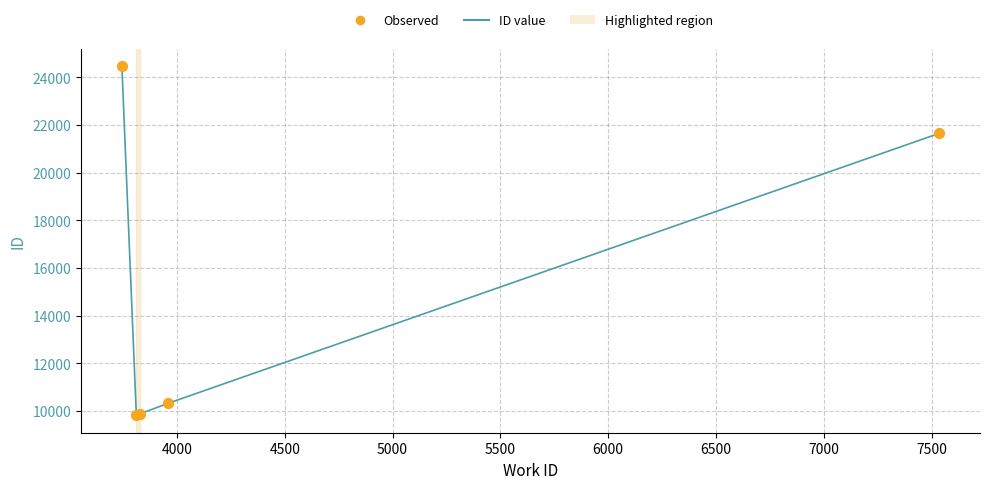

What is the difference between the second highest and minimum values?

11831